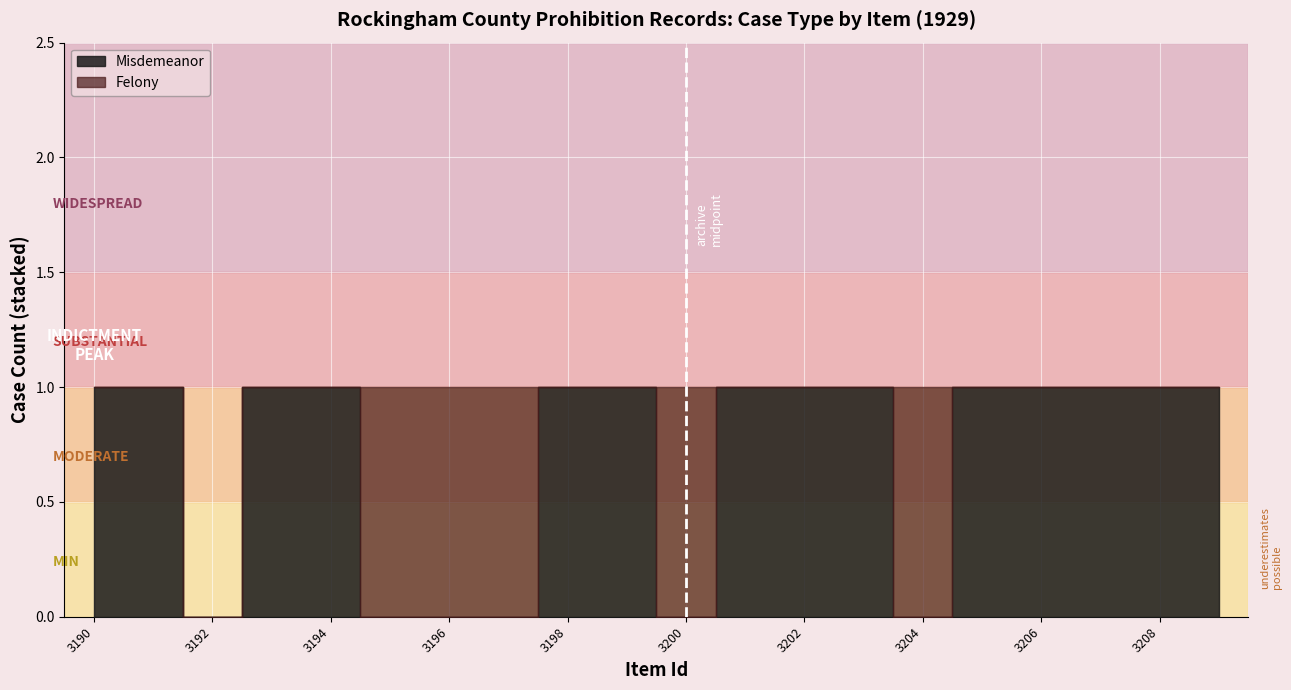

What is the difference between the maximum and second lowest values in the Misdemeanor series?

1